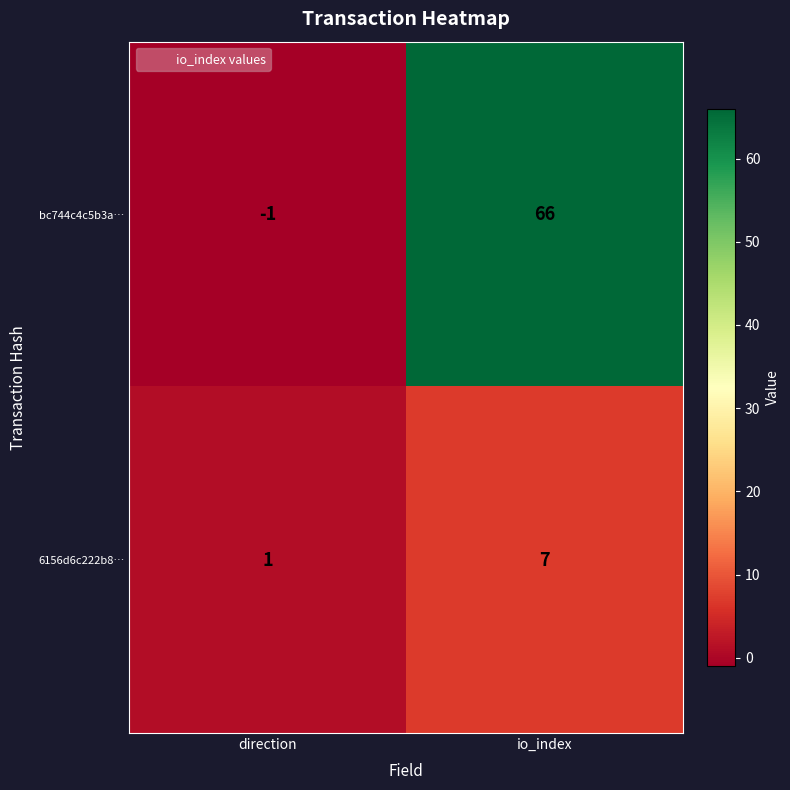

What is the difference between the highest and lowest values at direction?

2